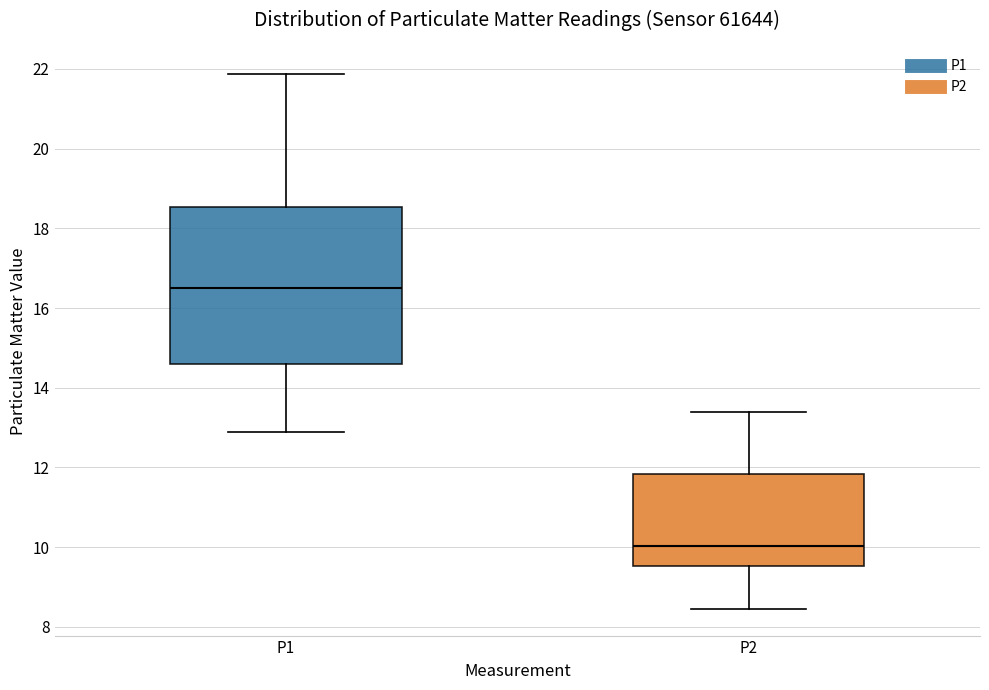

Which box's median line is the lowest?

P2